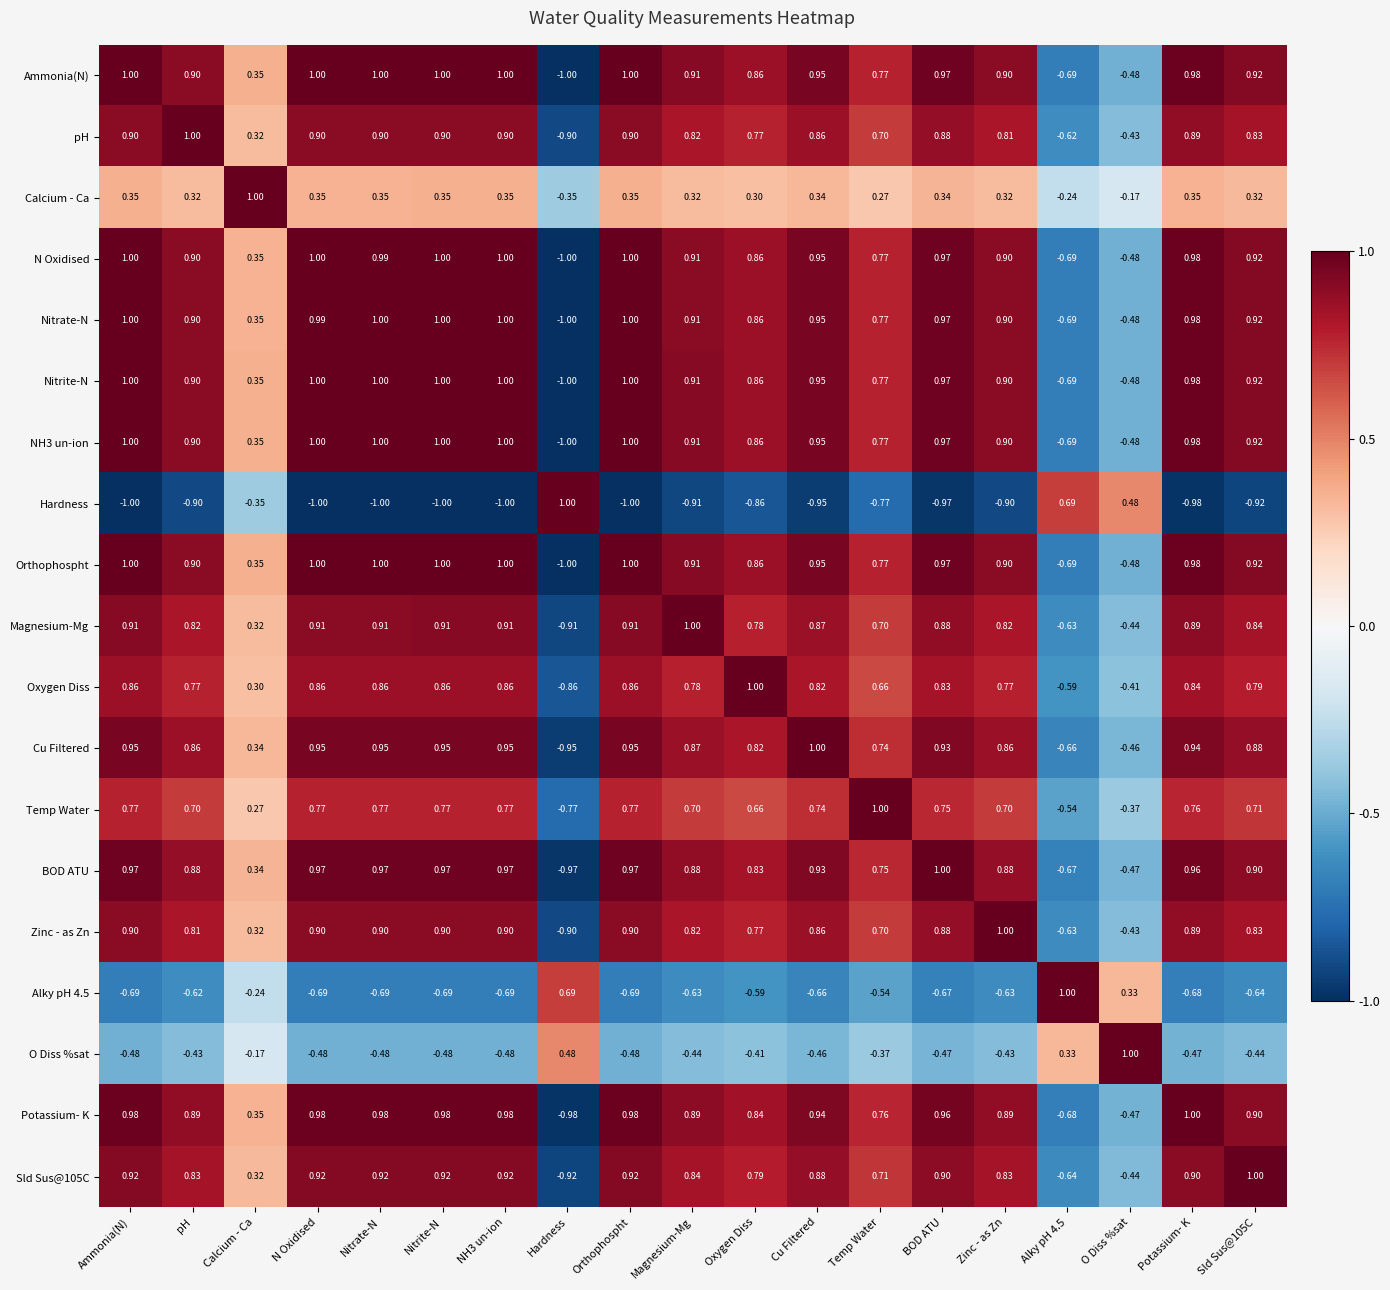

Is the value of Temp Water at Zinc - as Zn greater than the value of Cu Filtered at Nitrite-N?

No